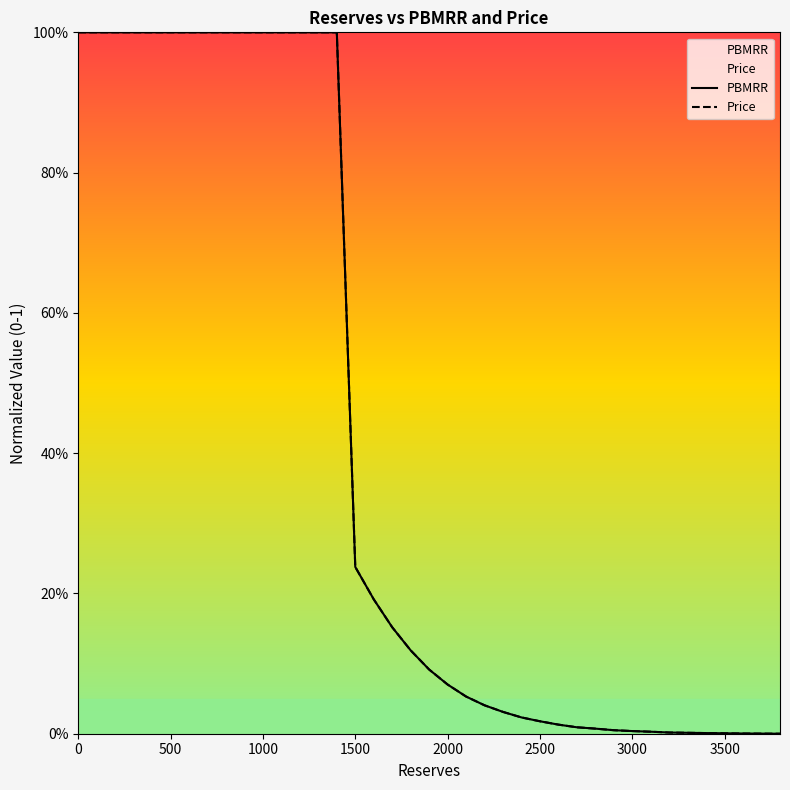

Where do PBMRR and Price first cross each other?

1500 and 1600